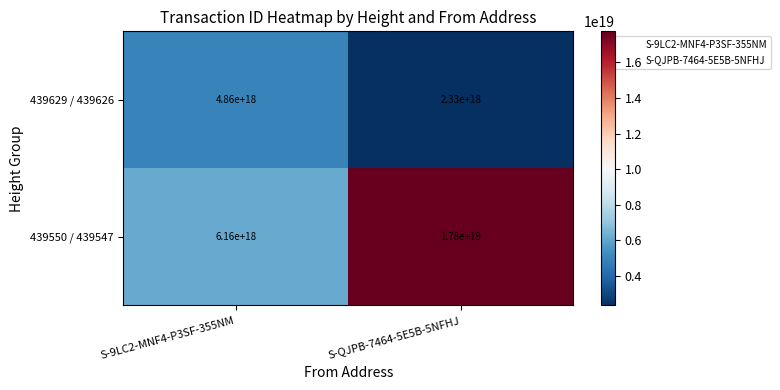

Which series has the largest total across all categories?

439550 / 439547